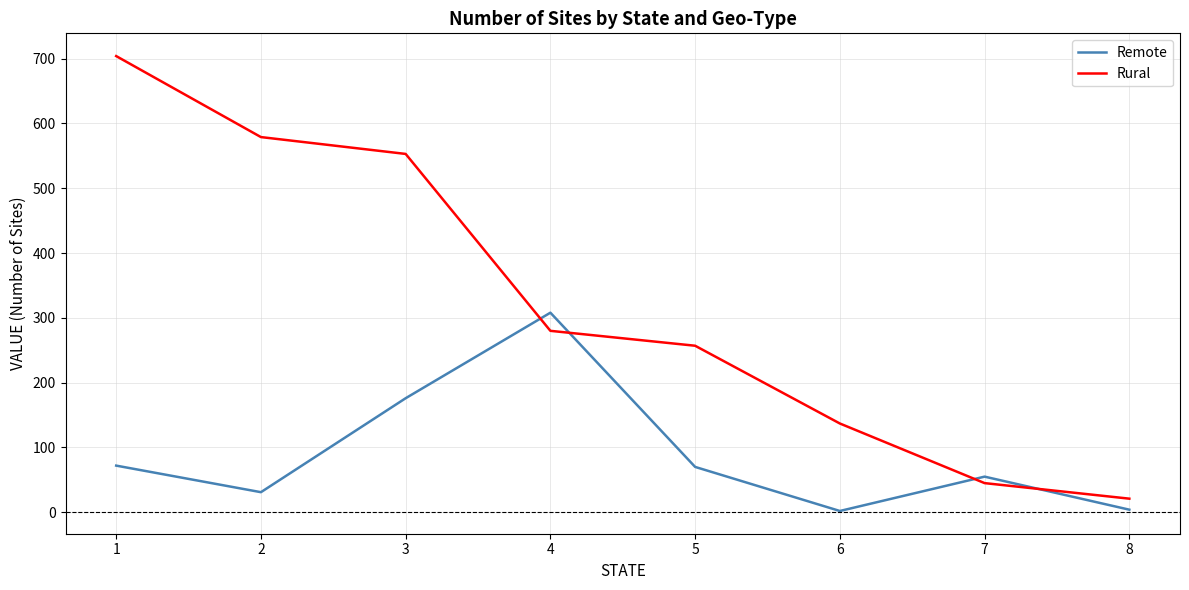

Which series has the largest range (max minus min)?

Rural